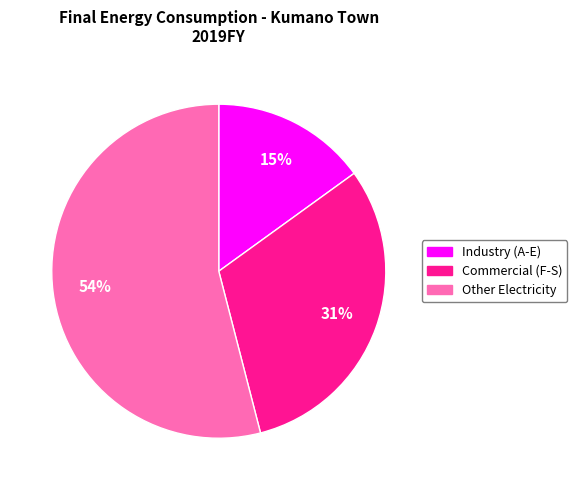

Is it true that Commercial (F-S) is 40% of the pie?

False